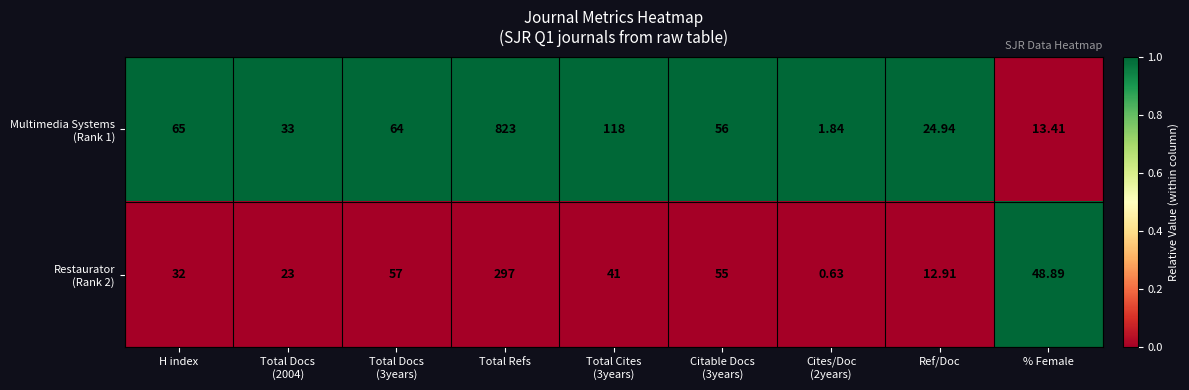

At which category is the sum across all series the highest?

Total Refs